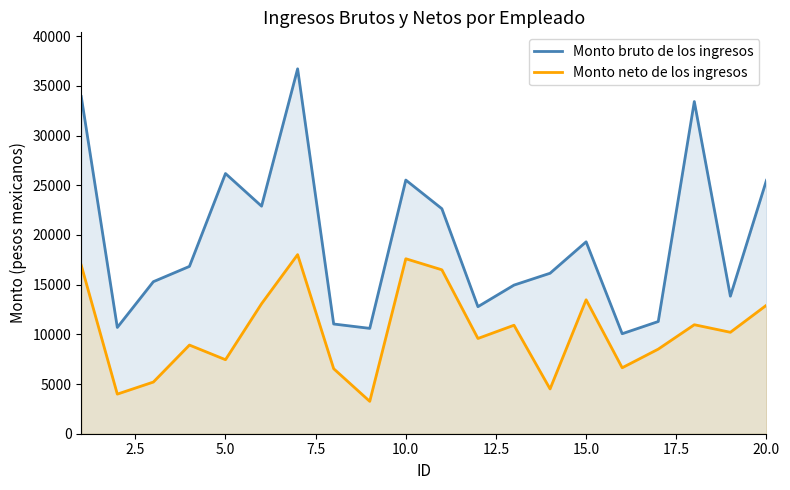

Is it true that Monto neto de los ingresos equals 1574.7 at 20.0?

False